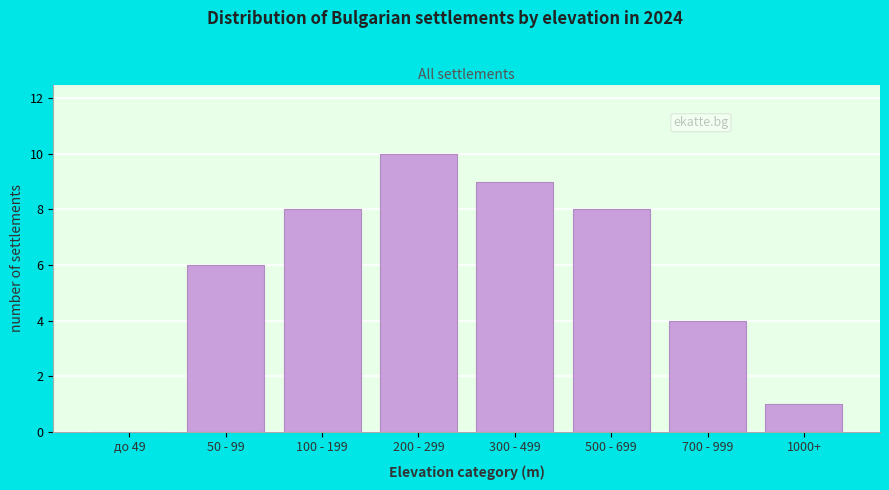

Reading left to right, what are all the values shown in this chart?

до 49=0	50 - 99=6	100 - 199=8	200 - 299=10	300 - 499=9	500 - 699=8	700 - 999=4	1000+=1